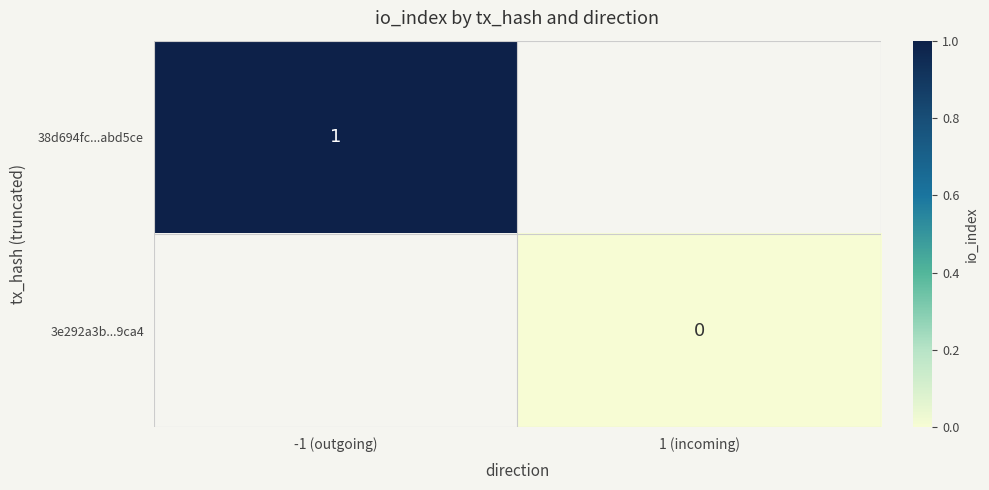

The value of 38d694fc...abd5ce at -1 (outgoing) is 0. True or false?

False